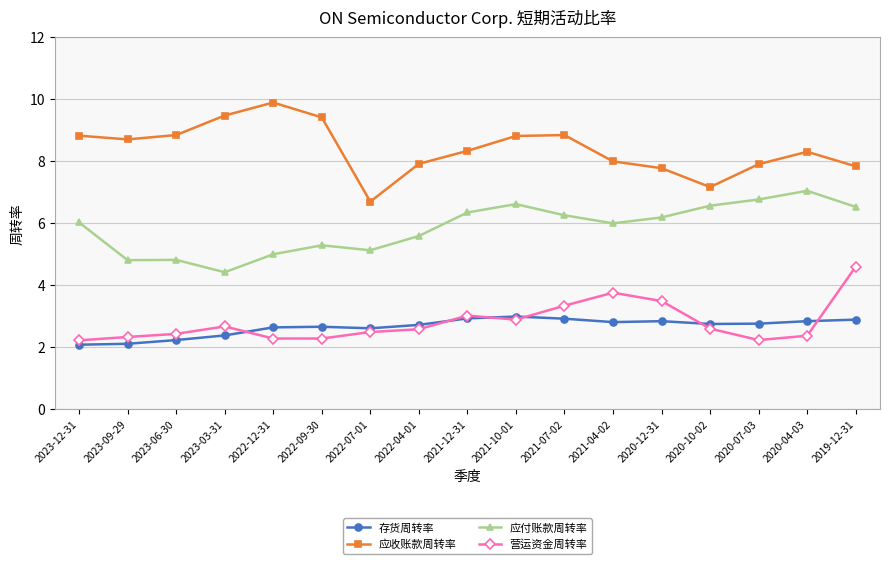

True or false: 应收账款周转率 and 应付账款周转率 intersect in this chart.

False